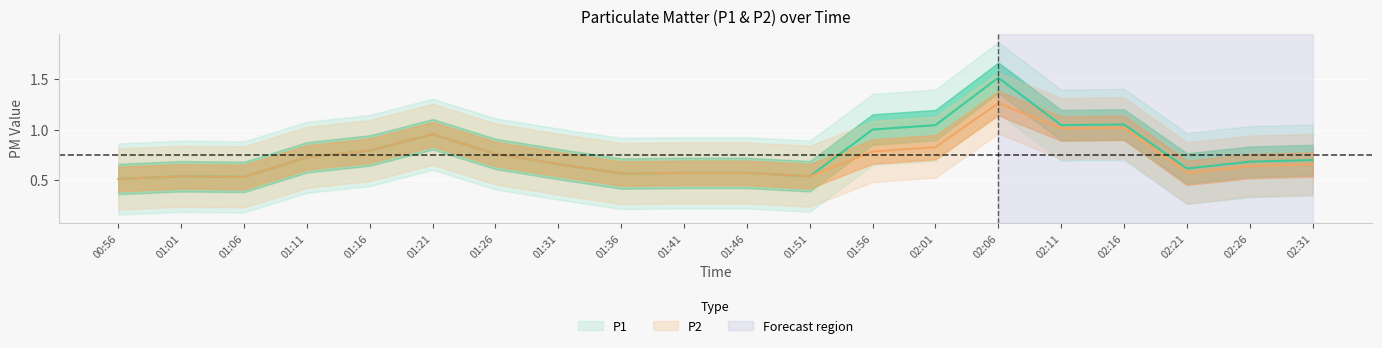

What is the minimum value for P1?

0.5